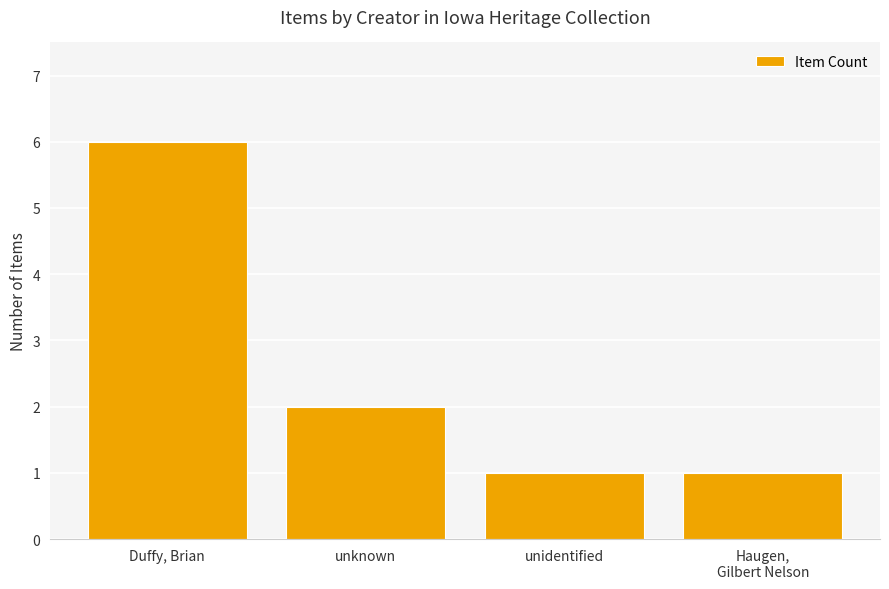

What is the sum of the values at unidentified and Haugen,
Gilbert Nelson?

2